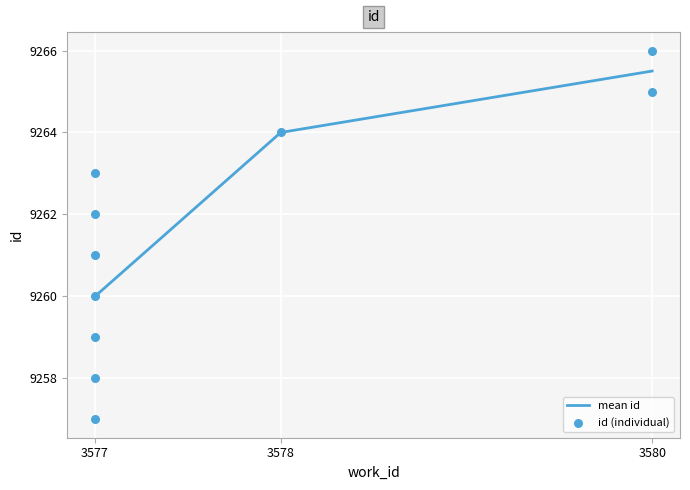

What is the ratio of the value at 3580 to the value at 3577?

1.0